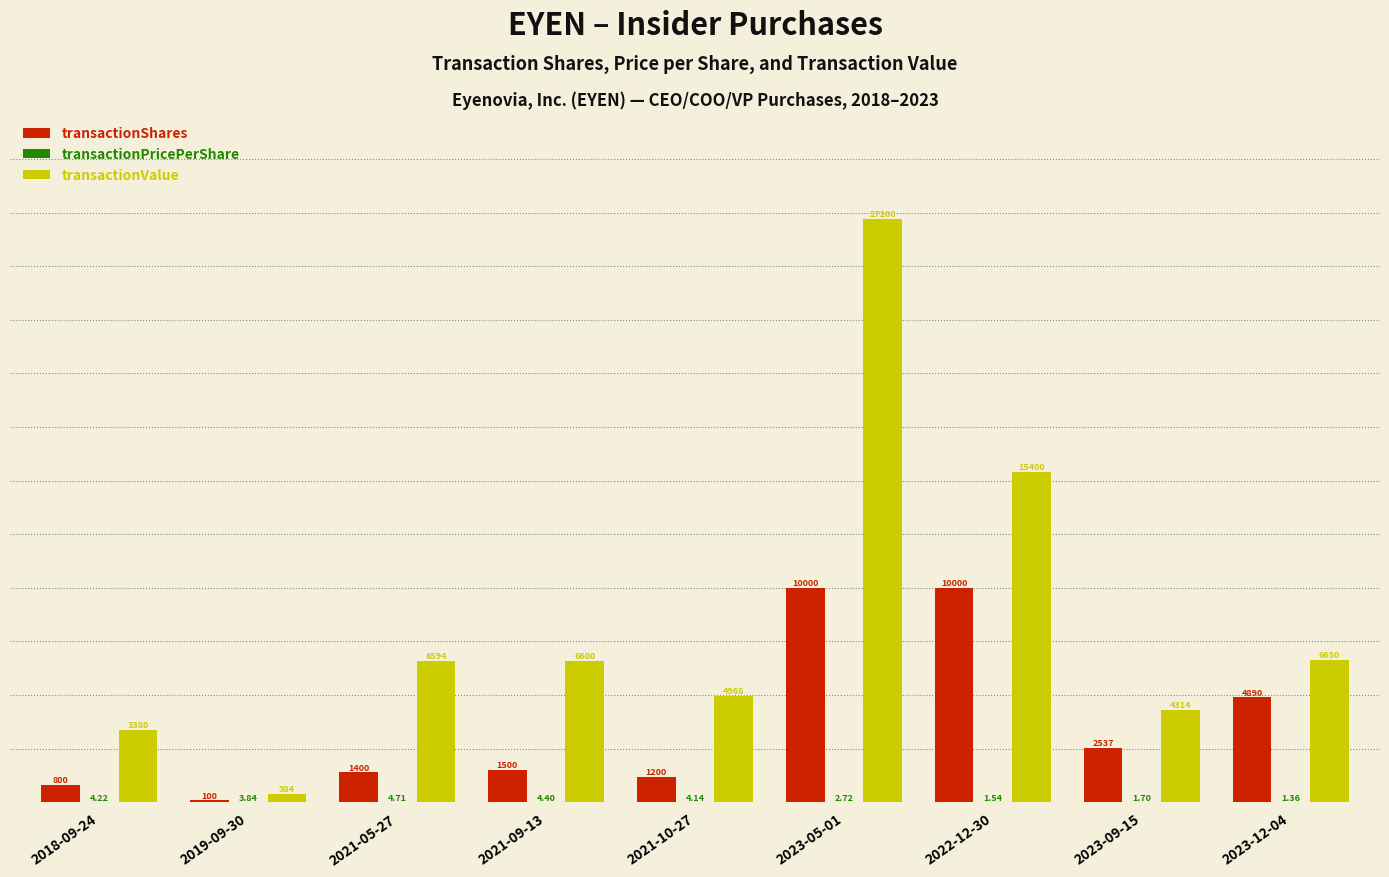

Is it true that transactionShares equals 4890.0 at 2023-12-04?

True